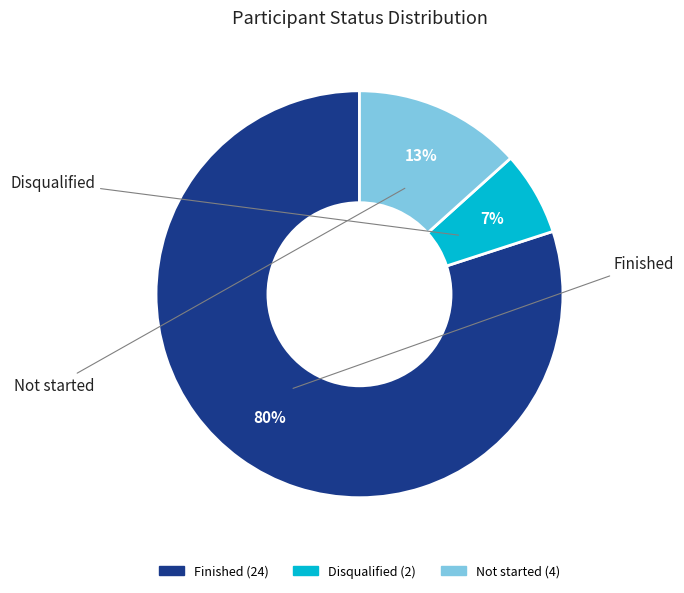

Combined, do Disqualified and Finished account for over 50%?

Yes